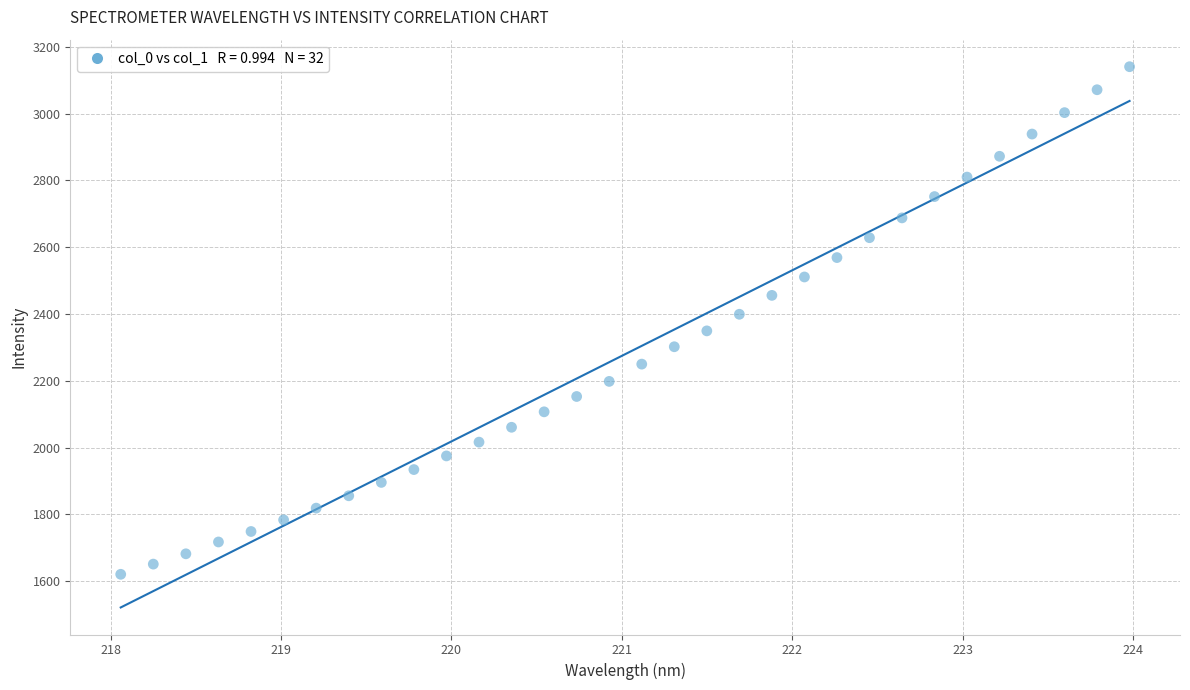

What is the range of X values (max minus min)?

5.9